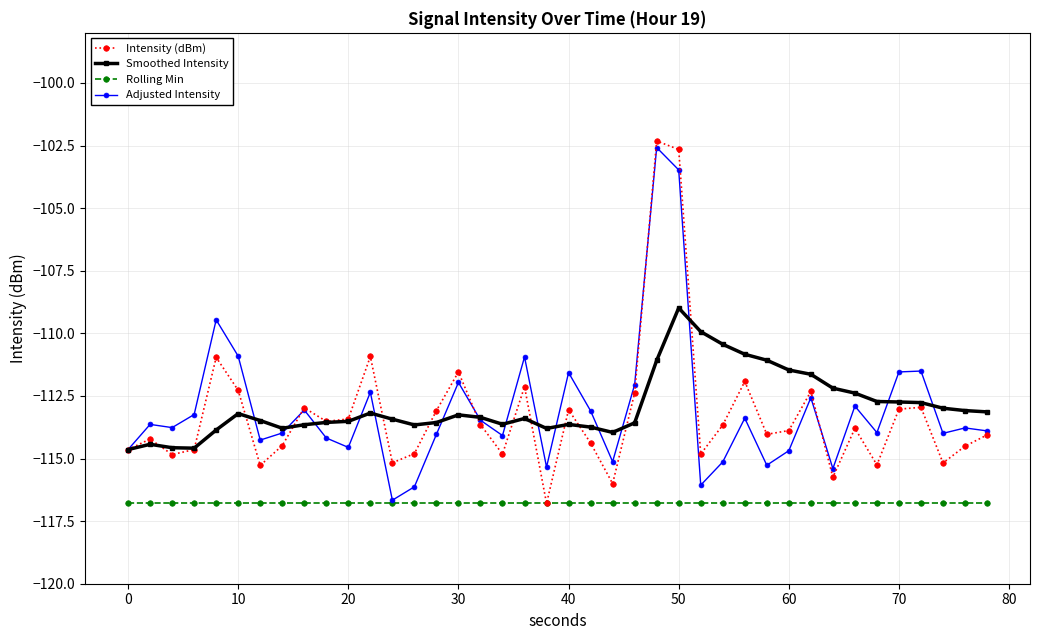

What is the minimum value shown in the chart?

-116.8